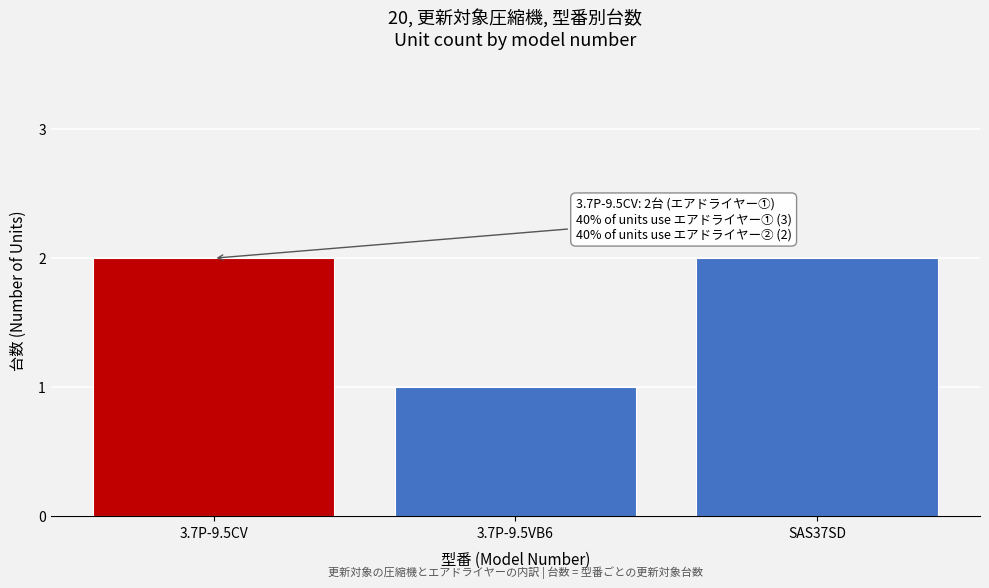

Reading right to left, what are all the values shown in this chart?

SAS37SD=2	3.7P-9.5VB6=1	3.7P-9.5CV=2